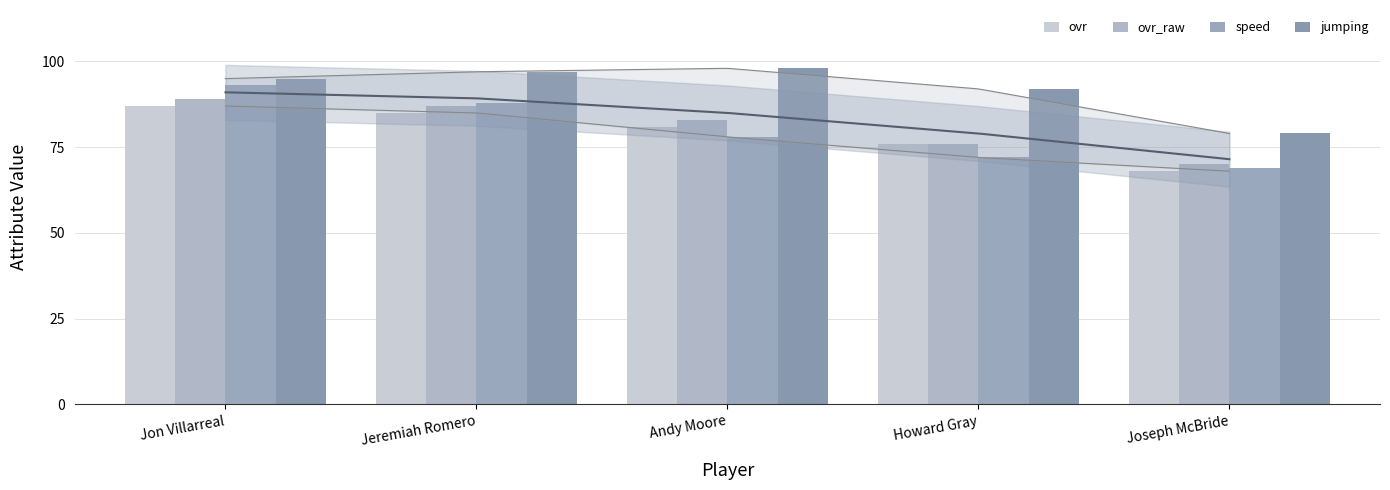

At Jon Villarreal, list the series in order from largest to smallest.

jumping, speed, ovr_raw, ovr